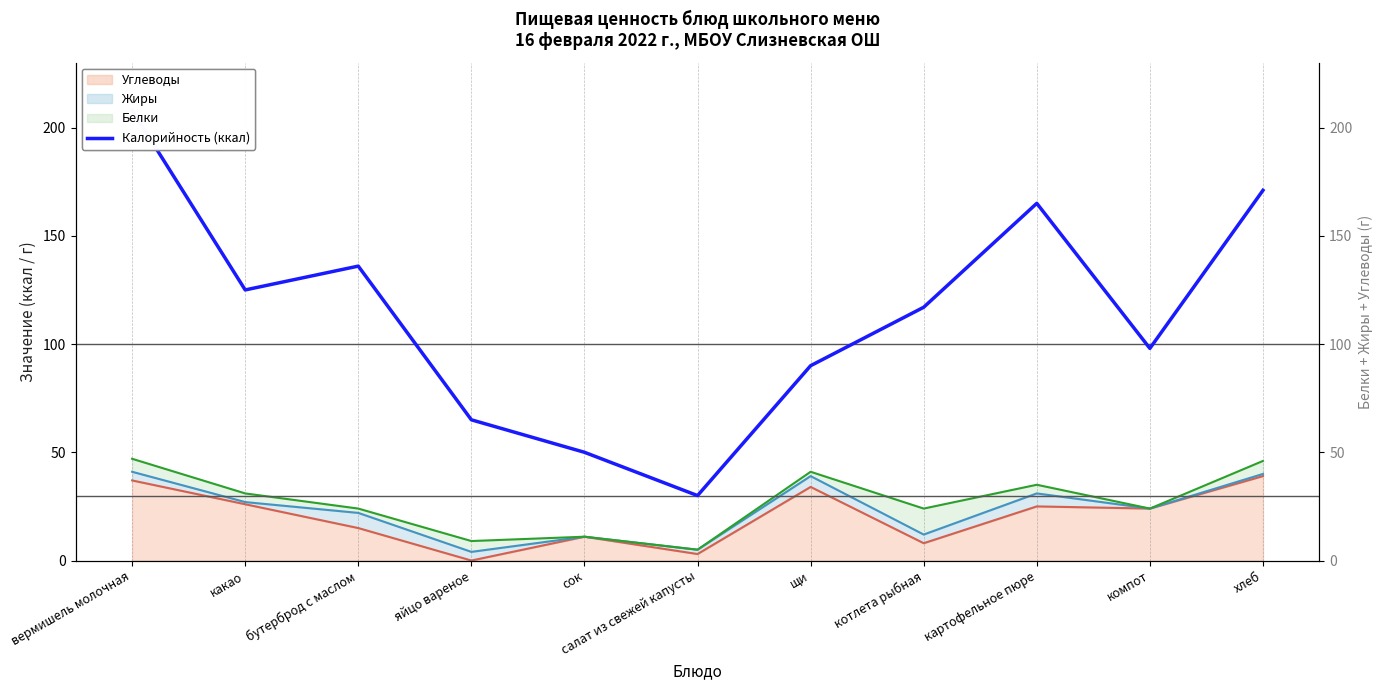

What is the ratio of the value at бутерброд с маслом to the value at хлеб?

0.8